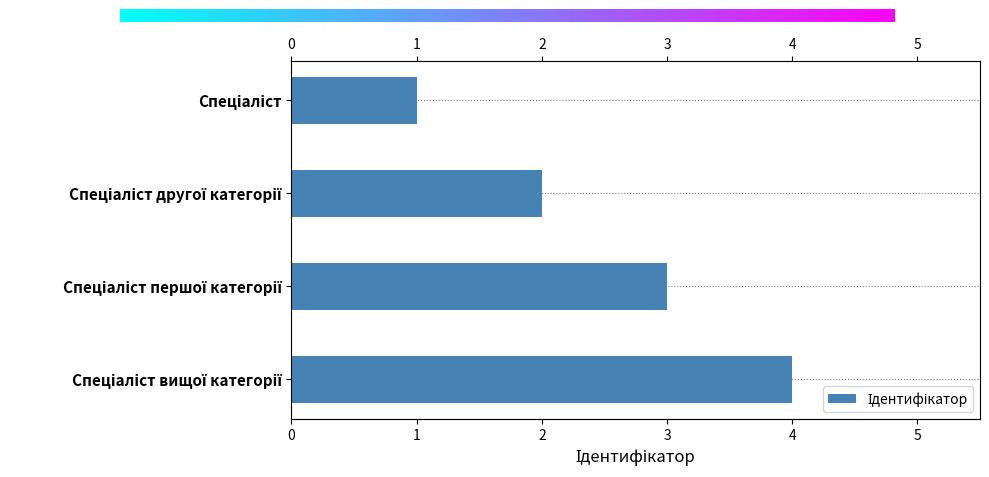

What is the difference between the maximum and second lowest values?

2